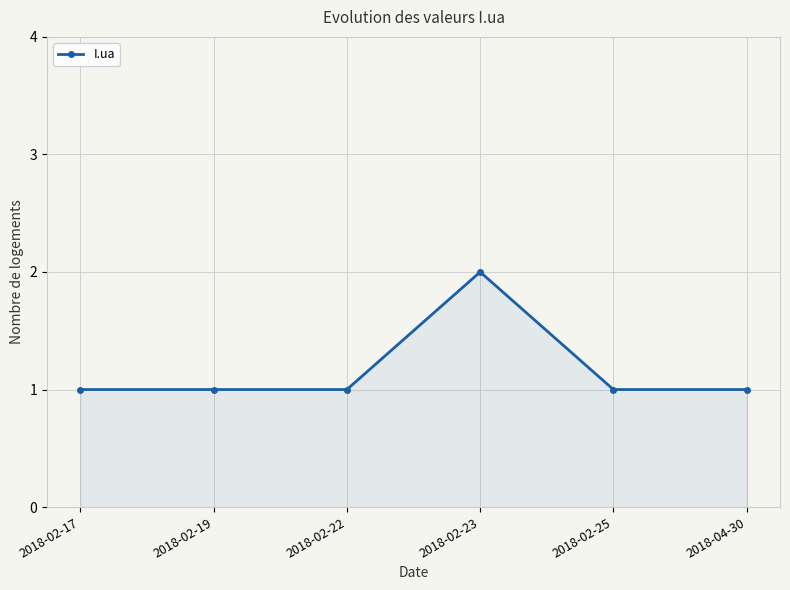

Reading left to right, transcribe all the data shown in this chart.

1	1	1	2	1	1